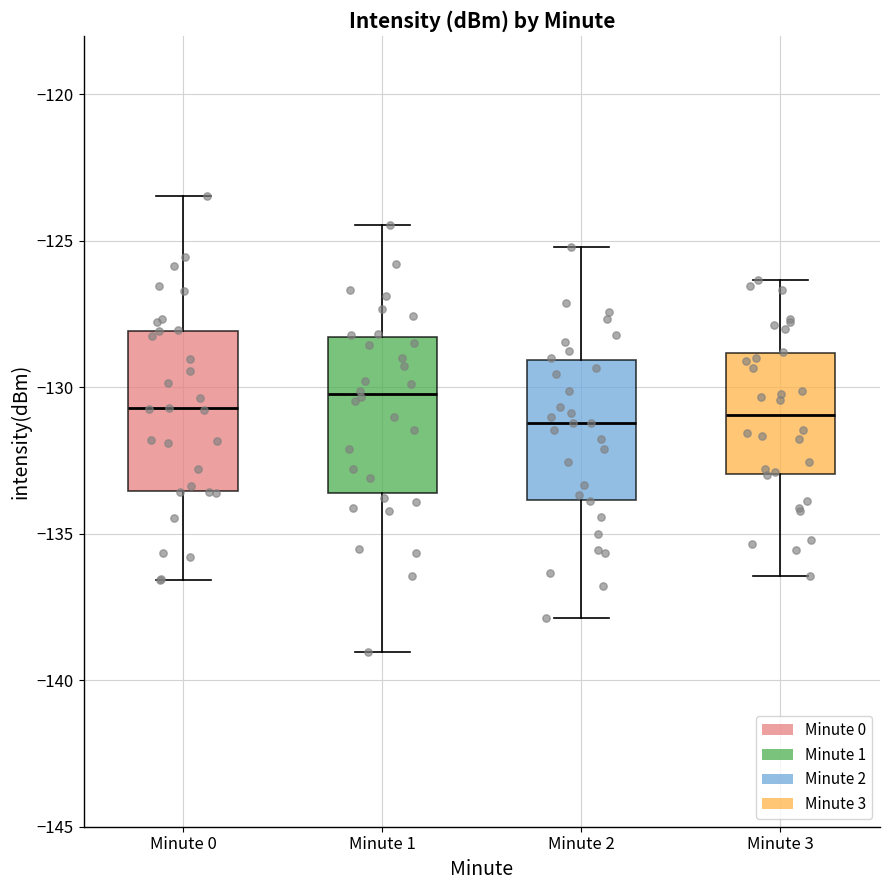

Reading left to right, transcribe this box plot: for each box, give where its median line is, the range the box spans, and where its two whiskers end, as read against the y-axis. The values are not printed on the chart, so give them approximately, as read against the axis.

Minute 0: median -130.5, box -133.5 to -128.0, whiskers -136.5 to -123.5
Minute 1: median -130.0, box -133.5 to -128.5, whiskers -139.0 to -124.5
Minute 2: median -131.0, box -134.0 to -129.0, whiskers -138.0 to -125.0
Minute 3: median -131.0, box -133.0 to -129.0, whiskers -136.5 to -126.5